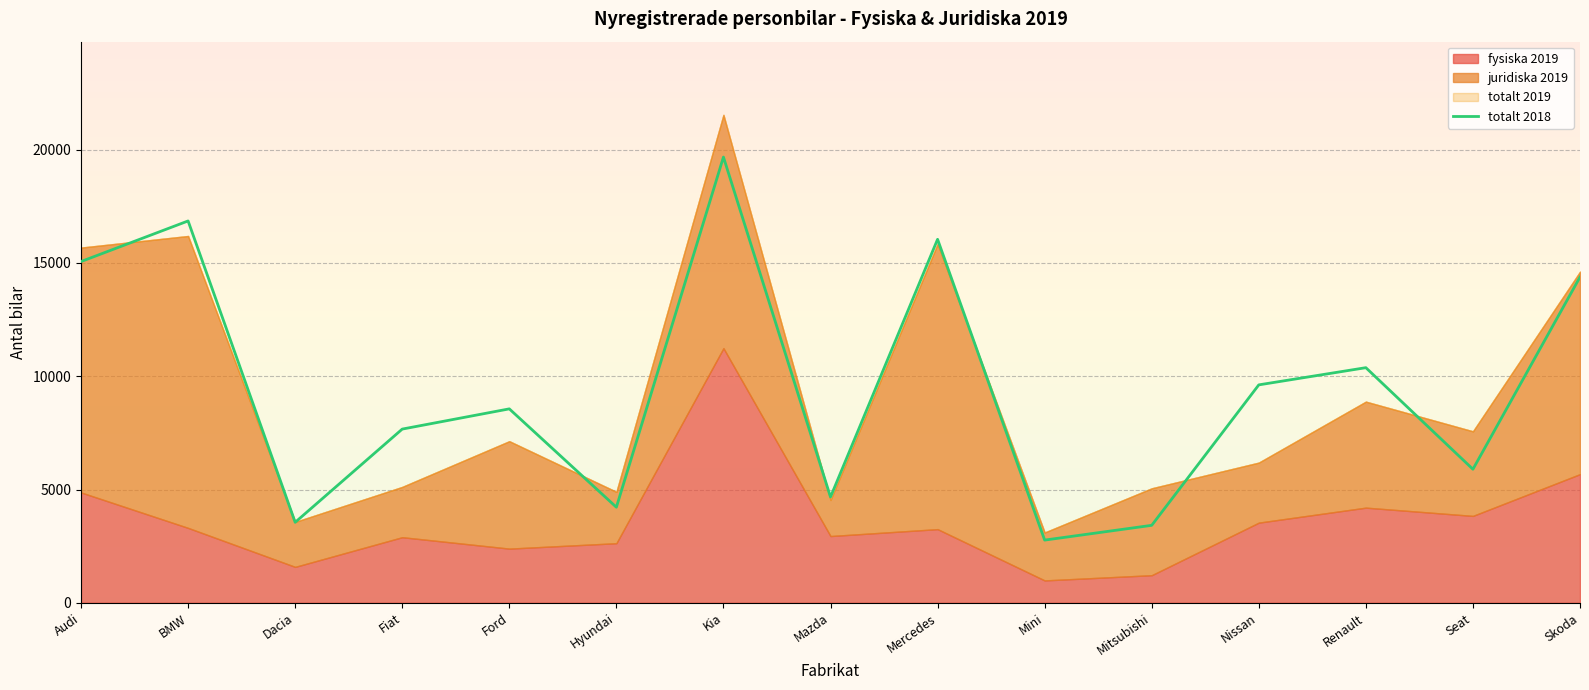

List the labels in order of value, largest first.

Kia, BMW, Mercedes, Audi, Skoda, Renault, Nissan, Ford, Fiat, Seat, Mazda, Hyundai, Dacia, Mitsubishi, Mini